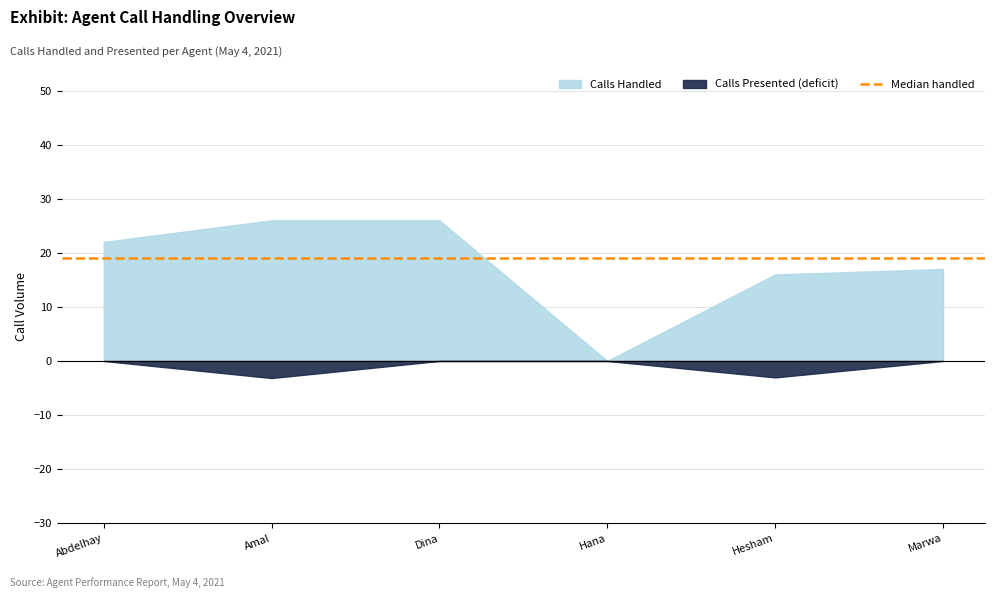

True or false: Calls Handled and Calls Presented cross at least once.

False